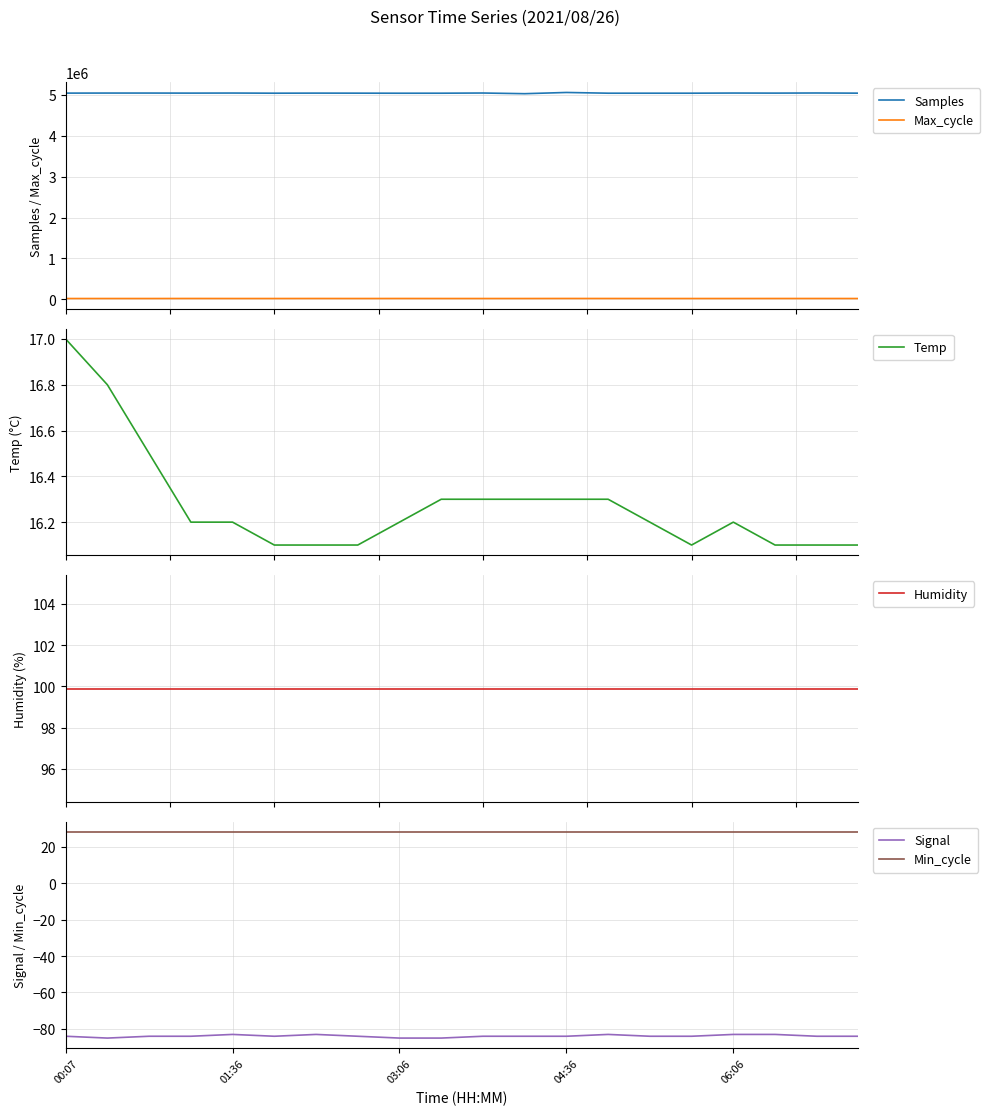

How many lines are shown in the chart?

6